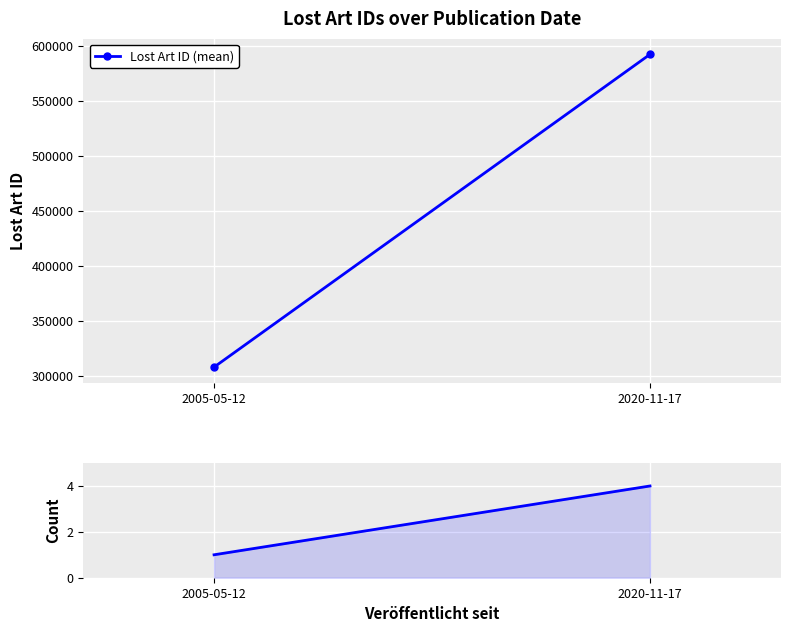

At which category is the sum across all series the highest?

2020-11-17